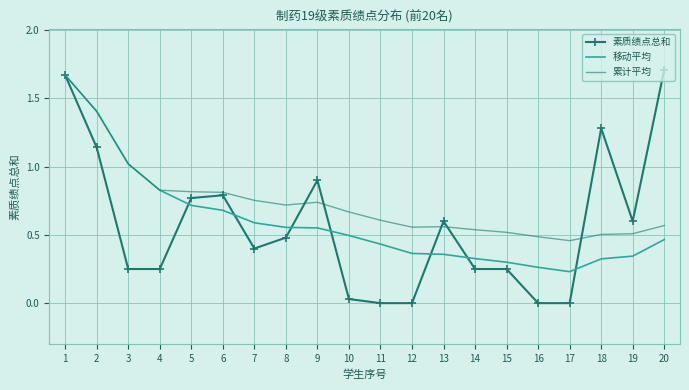

Read the 累计平均 value at 2.

1.4